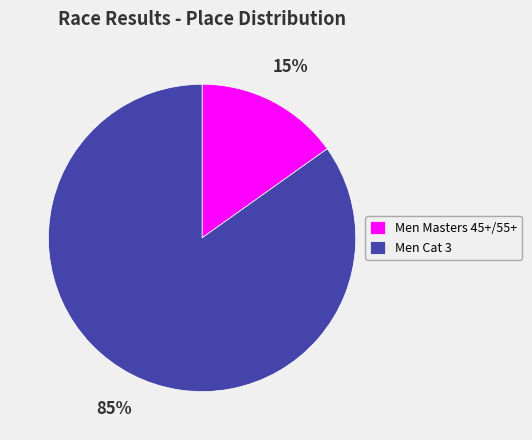

True or false: Men Masters 45+/55+ accounts for 15% of the total.

True